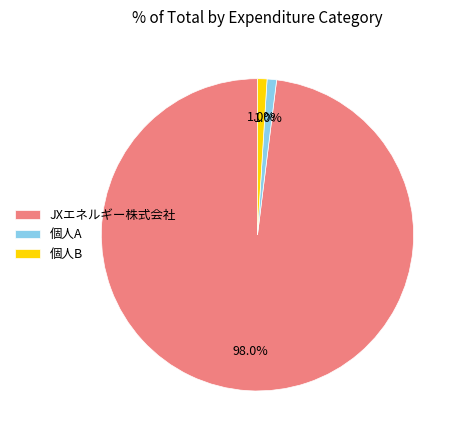

What percentage is the 個人A slice, to the nearest percent?

1%